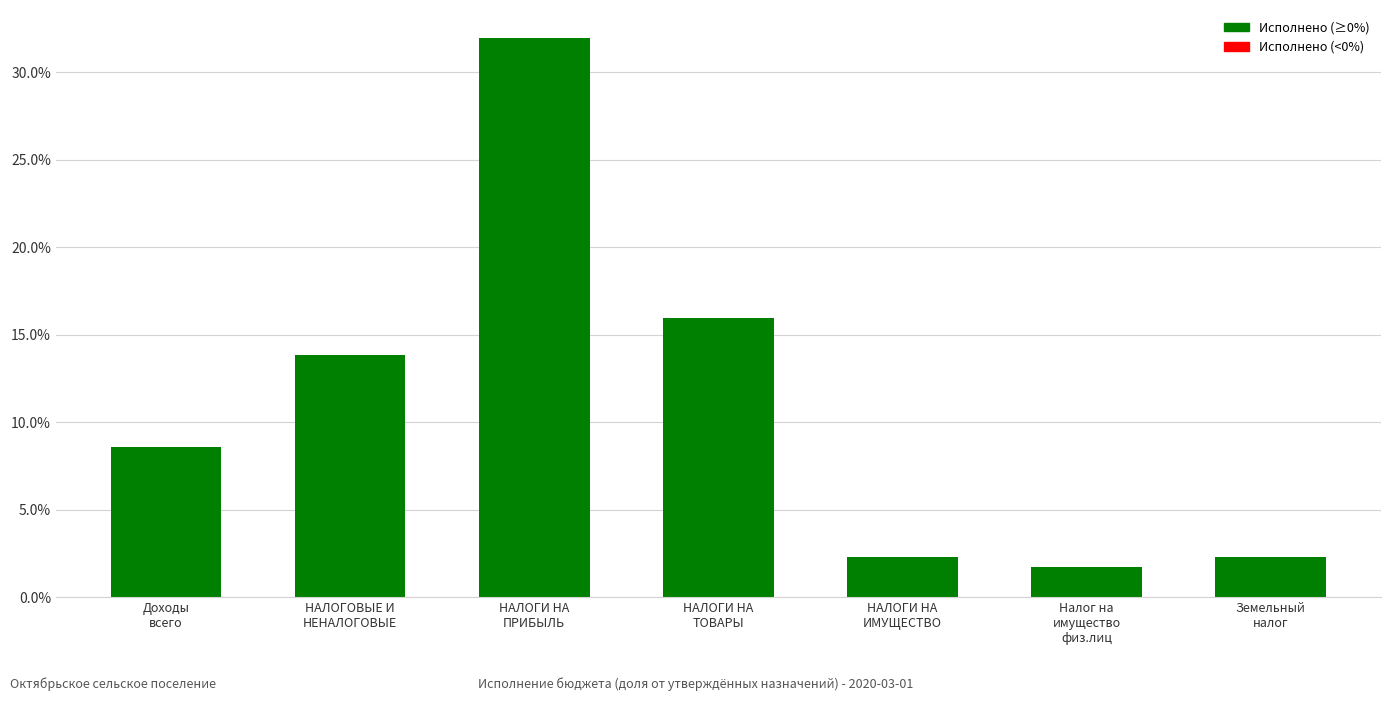

List the labels in order of value, smallest first.

Налог на
имущество
физ.лиц, НАЛОГИ НА
ИМУЩЕСТВО, Земельный
налог, Доходы
всего, НАЛОГОВЫЕ И
НЕНАЛОГОВЫЕ, НАЛОГИ НА
ТОВАРЫ, НАЛОГИ НА
ПРИБЫЛЬ